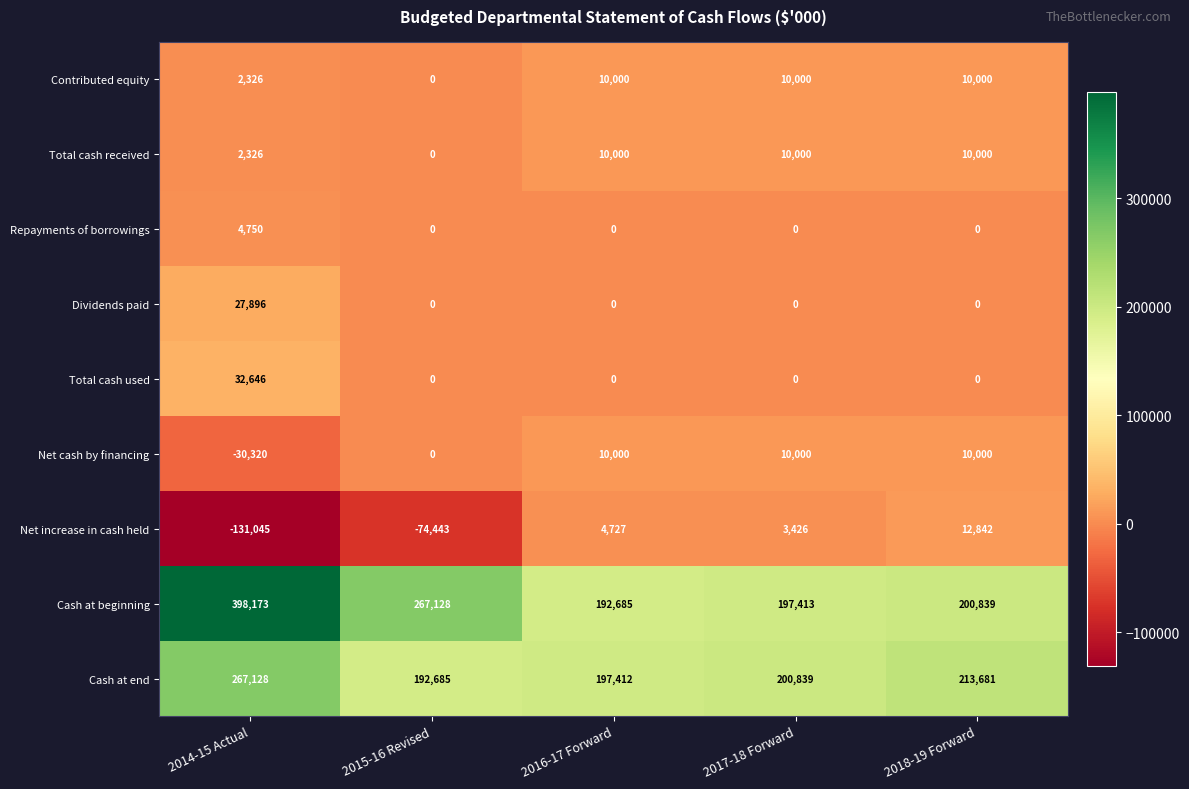

What is the difference between the maximum and minimum values in the Net cash by financing series?

40320